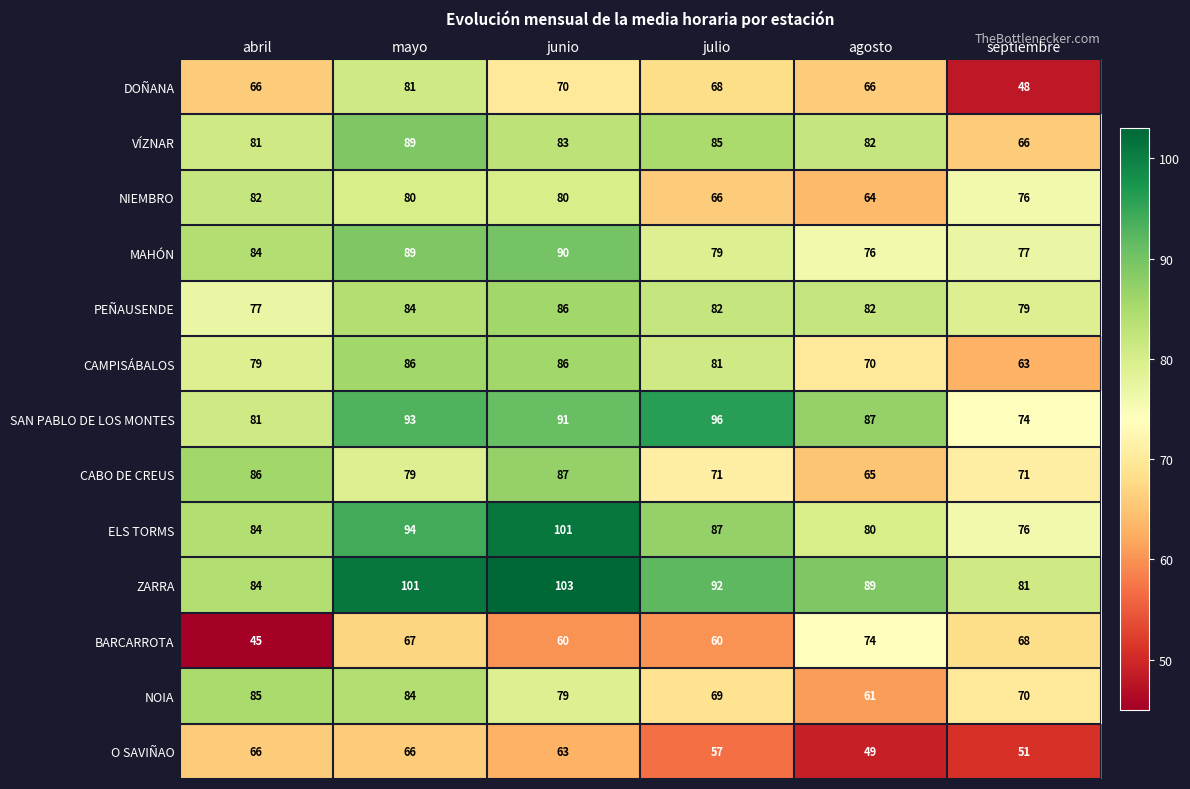

At which category does the chart reach its peak across all series?

junio